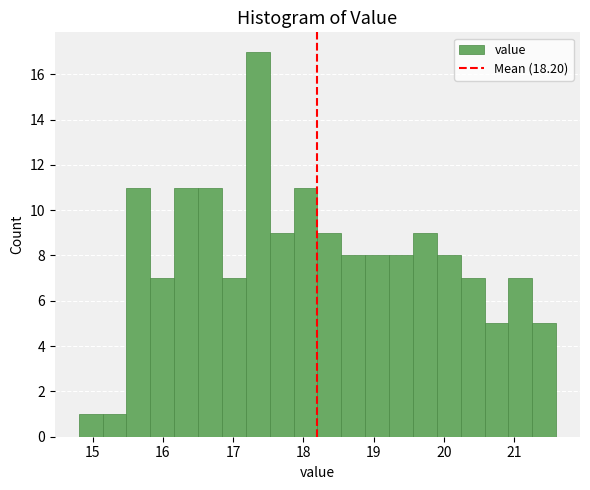

Read against the x-axis, roughly where is the centre of the tallest bar?

17.4